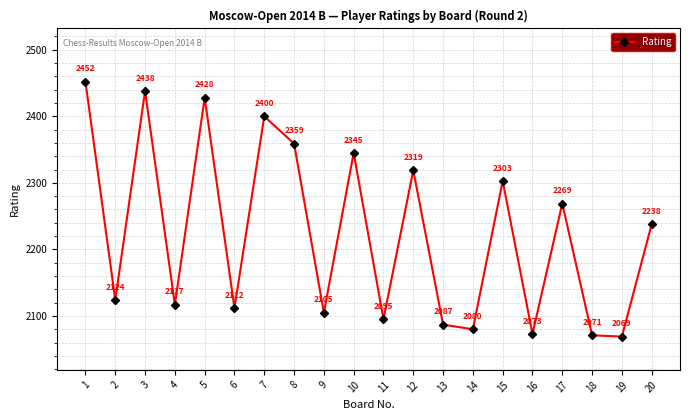

How many lines are shown in the chart?

1